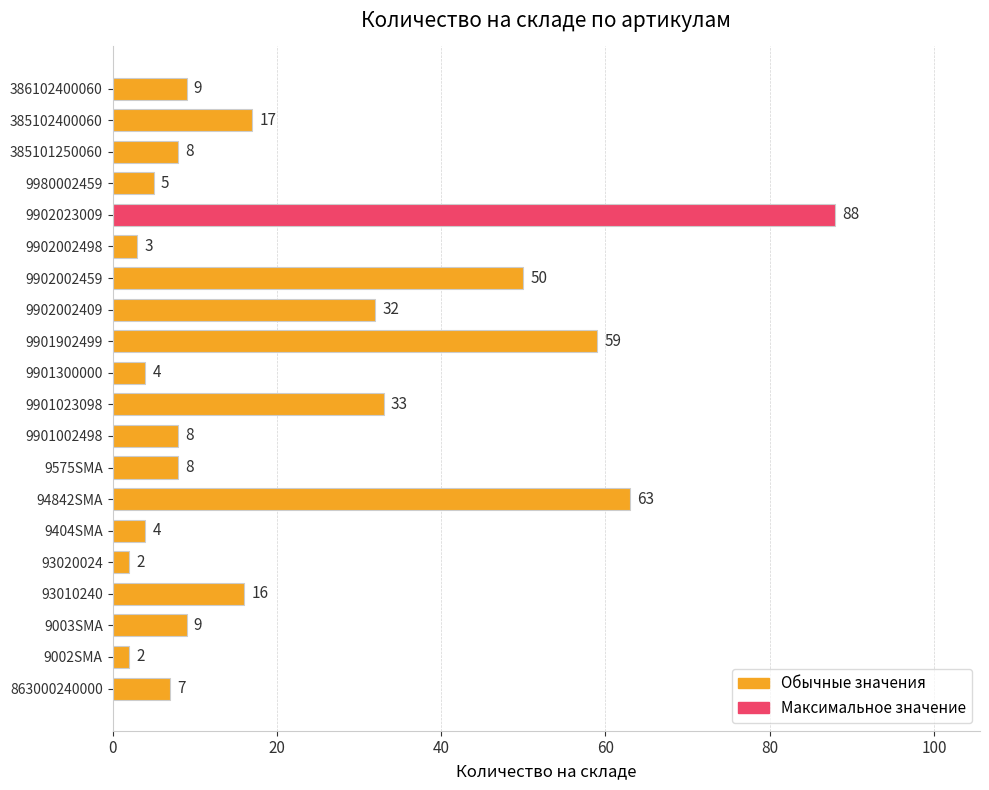

What is the average value?

21